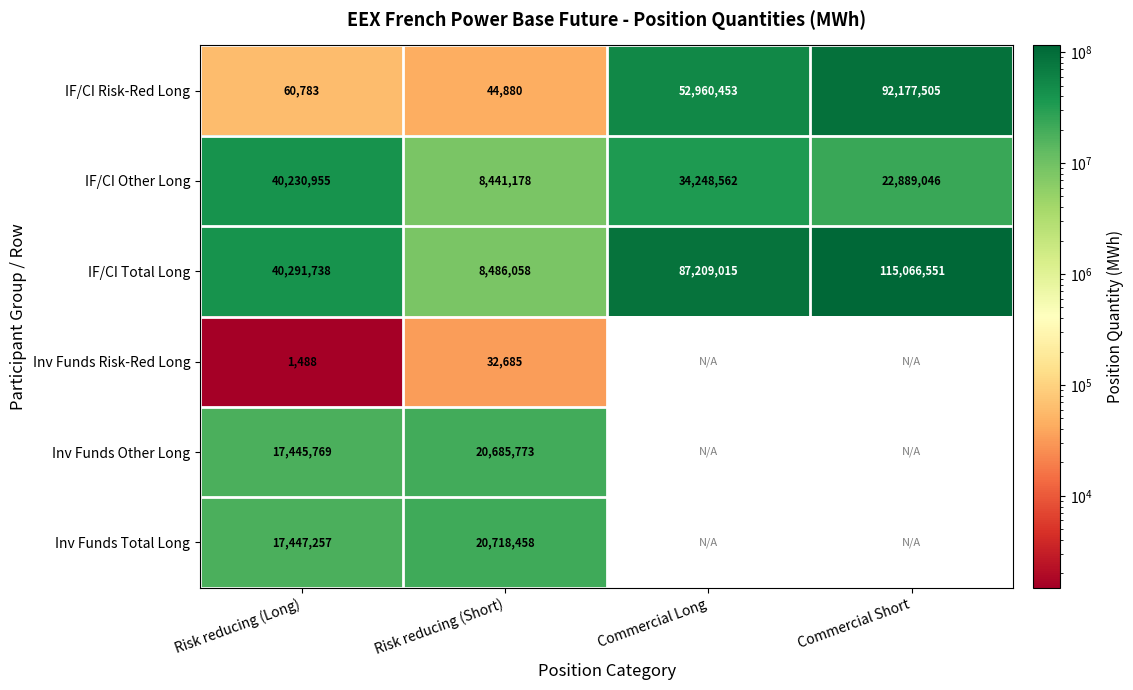

What is the total value across all series at Risk reducing (Short)?

58409032